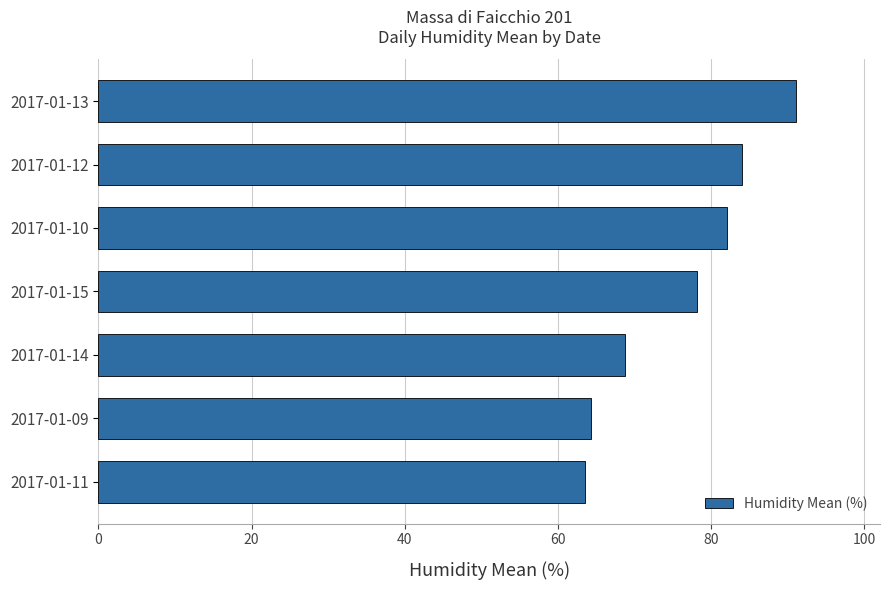

How many categories are shown in the chart?

7